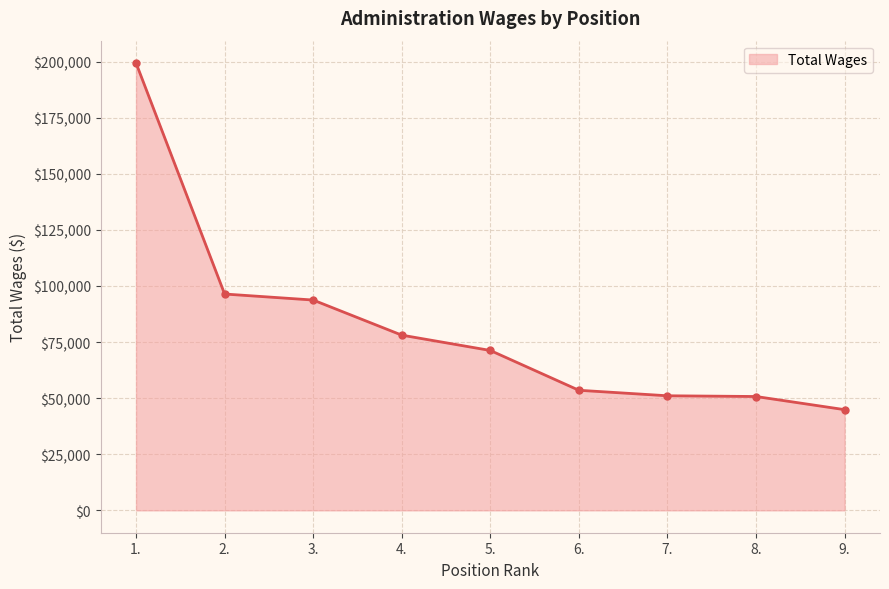

What is the value of the 3rd point from the left?

93731